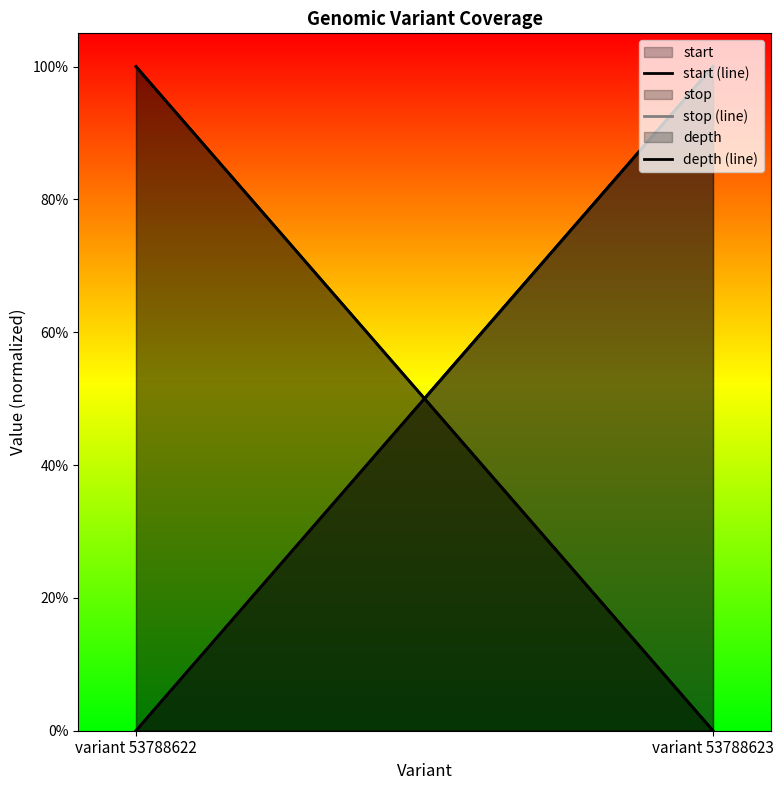

The value of depth (line) at variant 53788622 is 1.8. True or false?

False